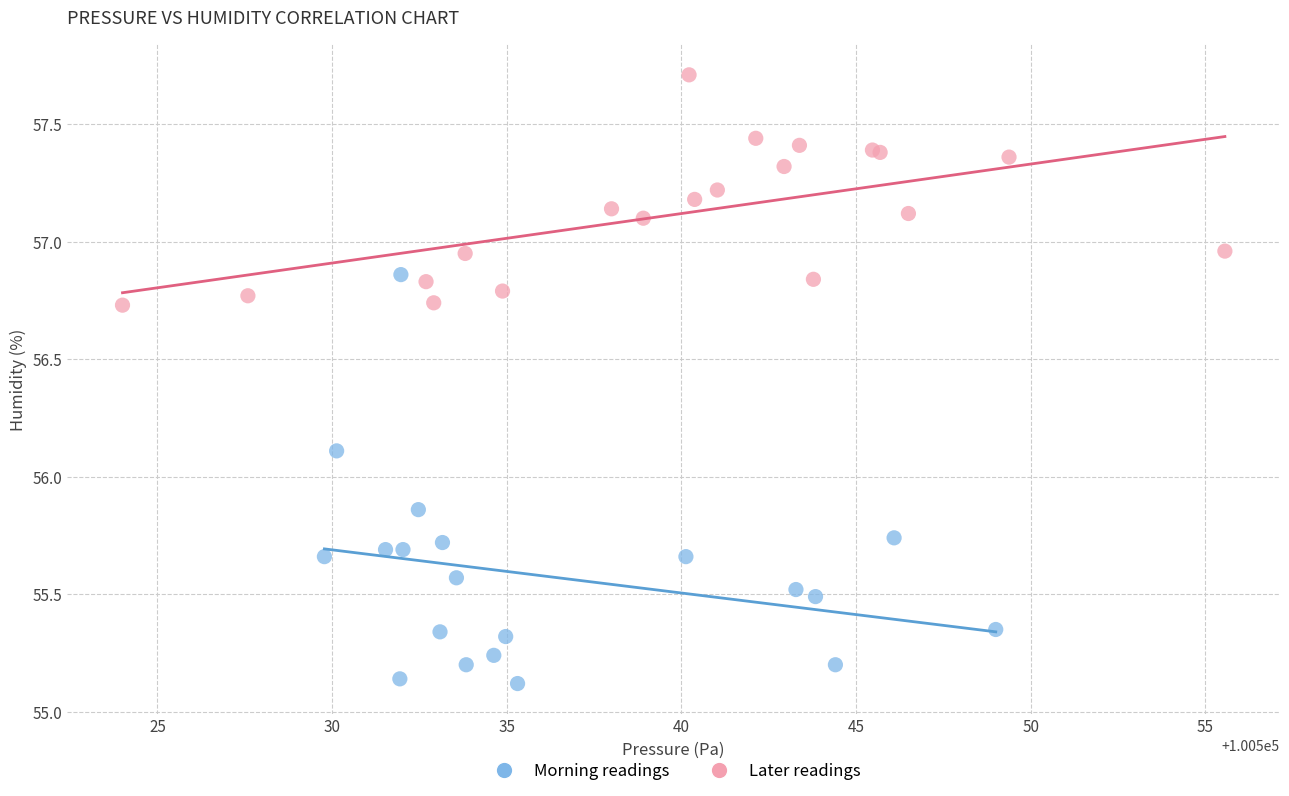

What are all the series names shown in the legend?

Morning readings, Later readings